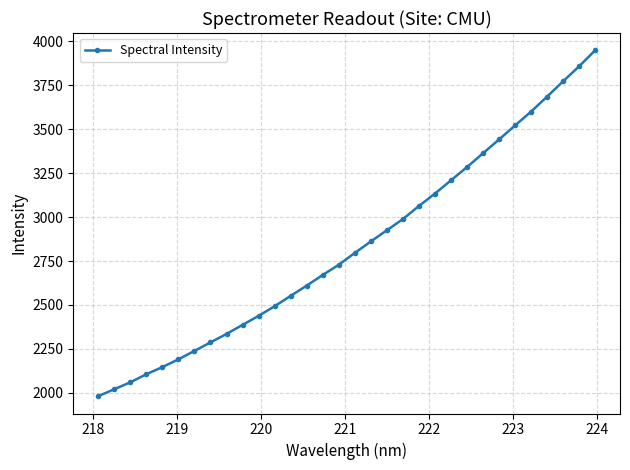

What is the maximum value shown in the chart?

3949.6